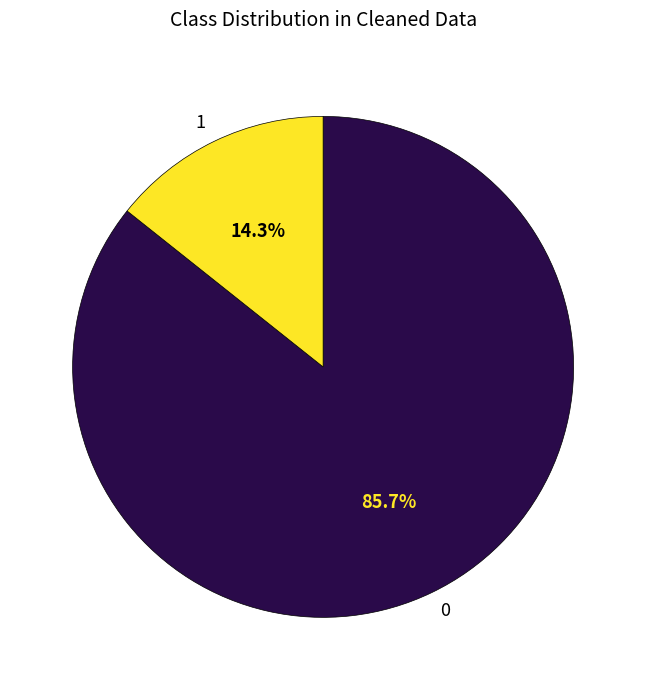

What is the smallest slice in the pie chart?

1